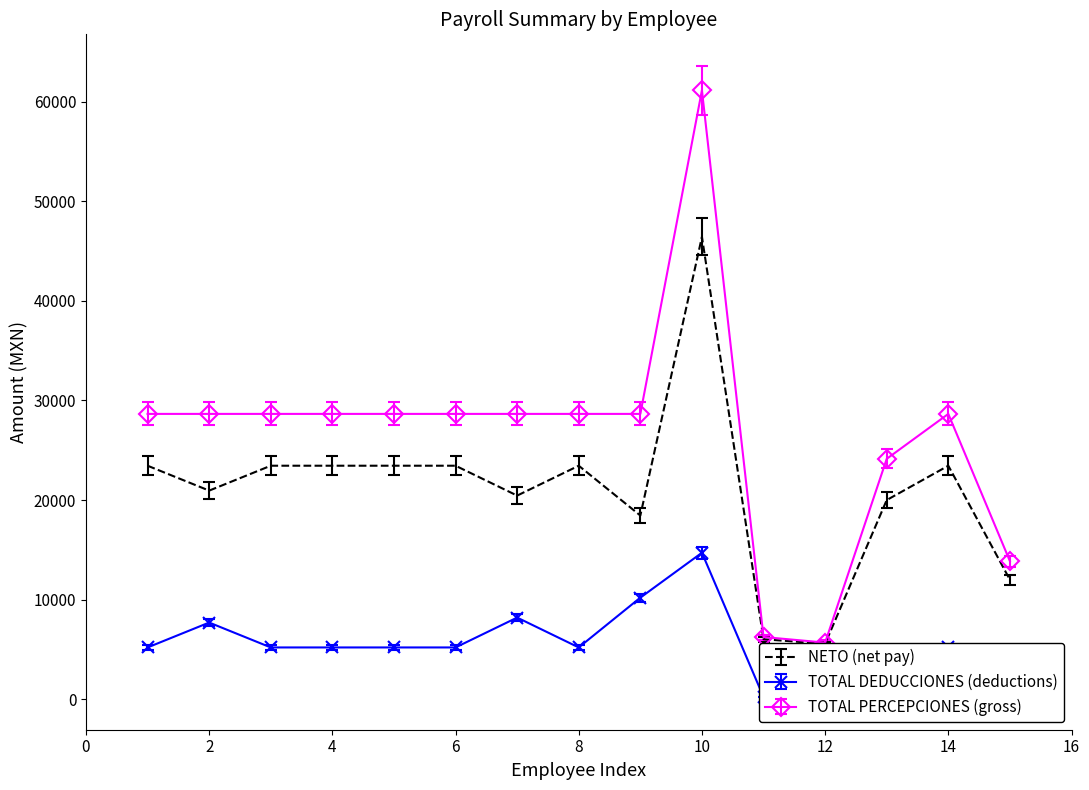

Which series has the largest range (max minus min)?

ISR